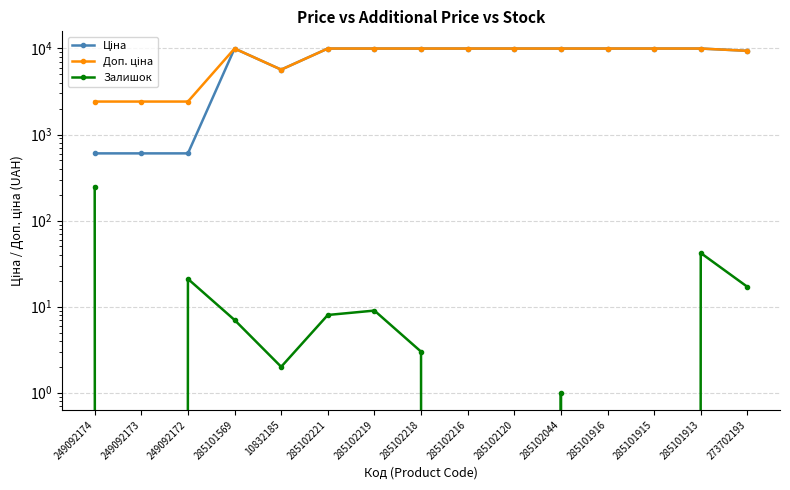

In Ціна, how many points are higher than both neighbors (excluding endpoints)?

1